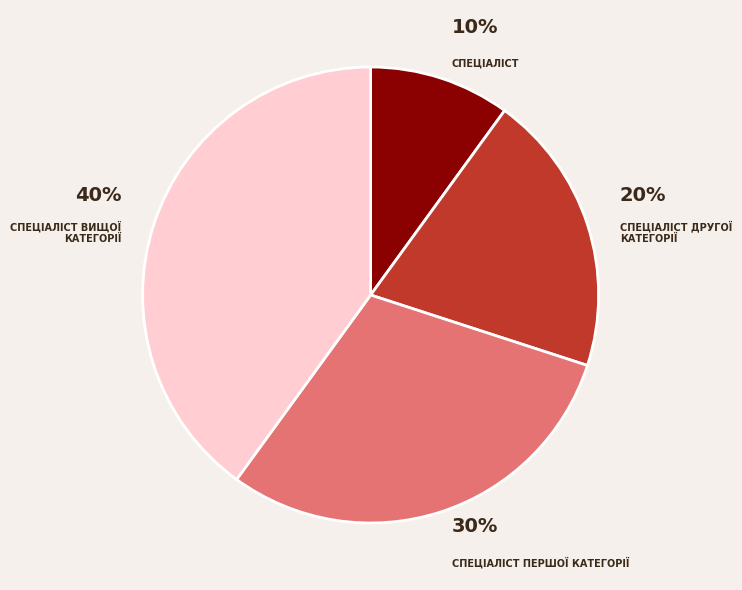

Is there a majority slice in this chart?

No